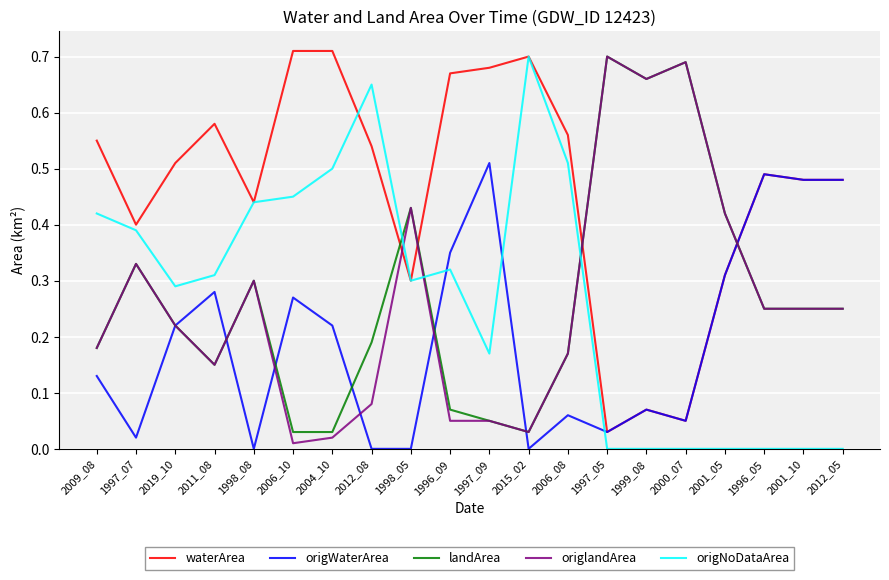

Does the chart display data point markers on the line(s)?

No